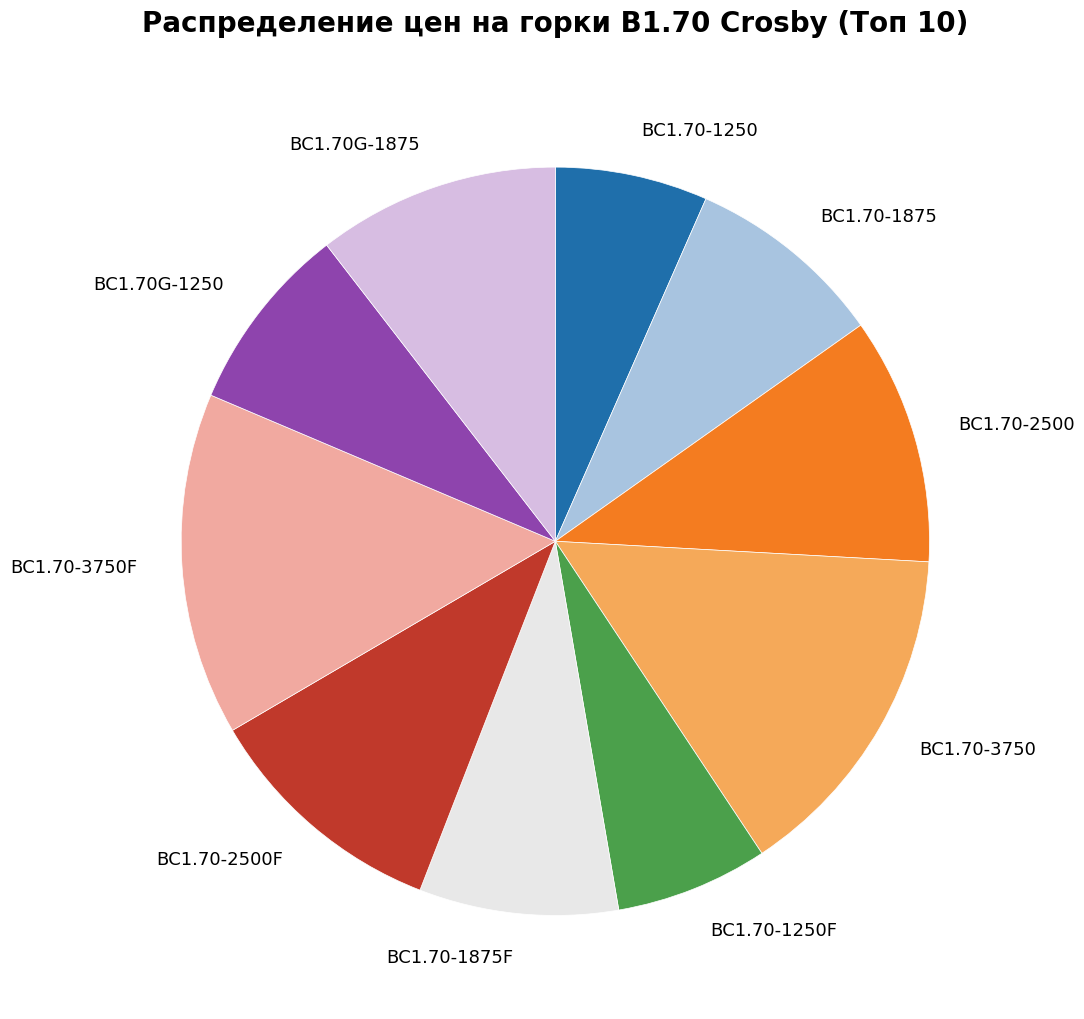

True or false: ВС1.70-2500F accounts for 21% of the total.

False